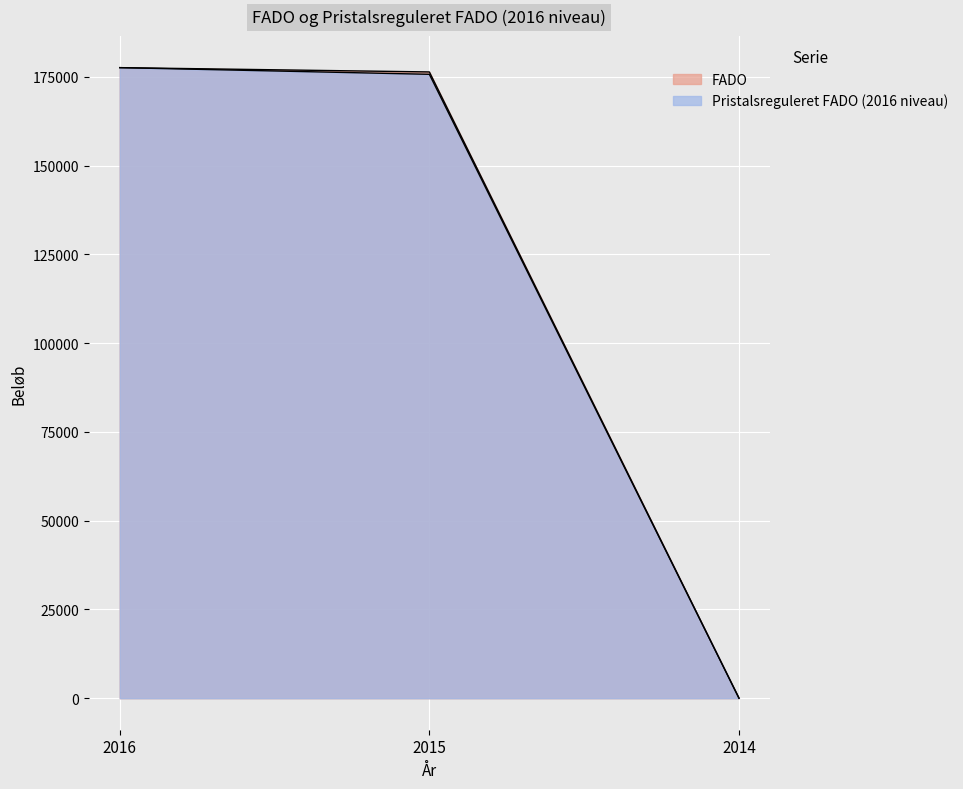

Which series has the largest range (max minus min)?

FADO